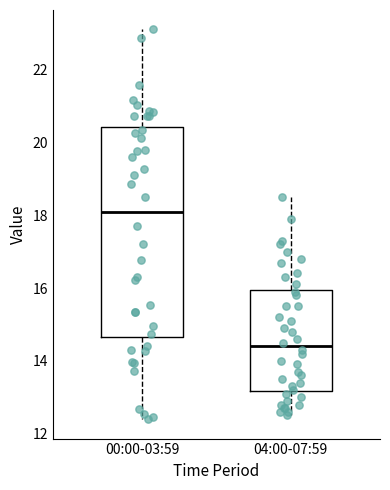

Reading left to right, transcribe this box plot: for each box, give where its median line is, the range the box spans, and where its two whiskers end, as read against the y-axis. The values are not printed on the chart, so give them approximately, as read against the axis.

00:00-03:59: median 18.2, box 14.6 to 20.4, whiskers 12.4 to 23.2
04:00-07:59: median 14.4, box 13.2 to 16.0, whiskers 12.6 to 18.6